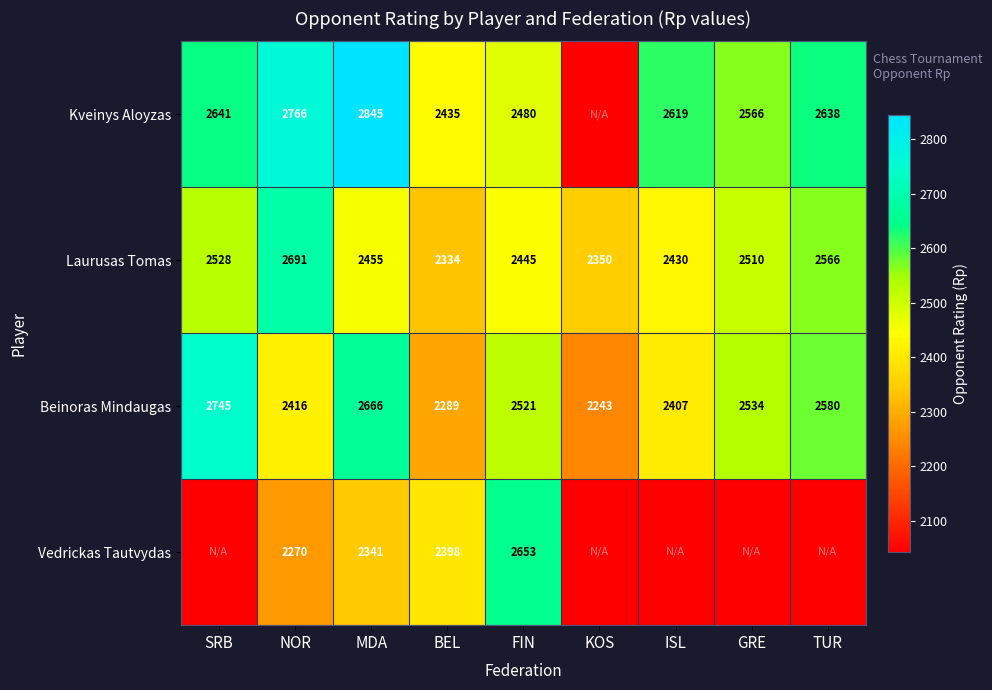

Which has a higher value, GRE or FIN?

GRE